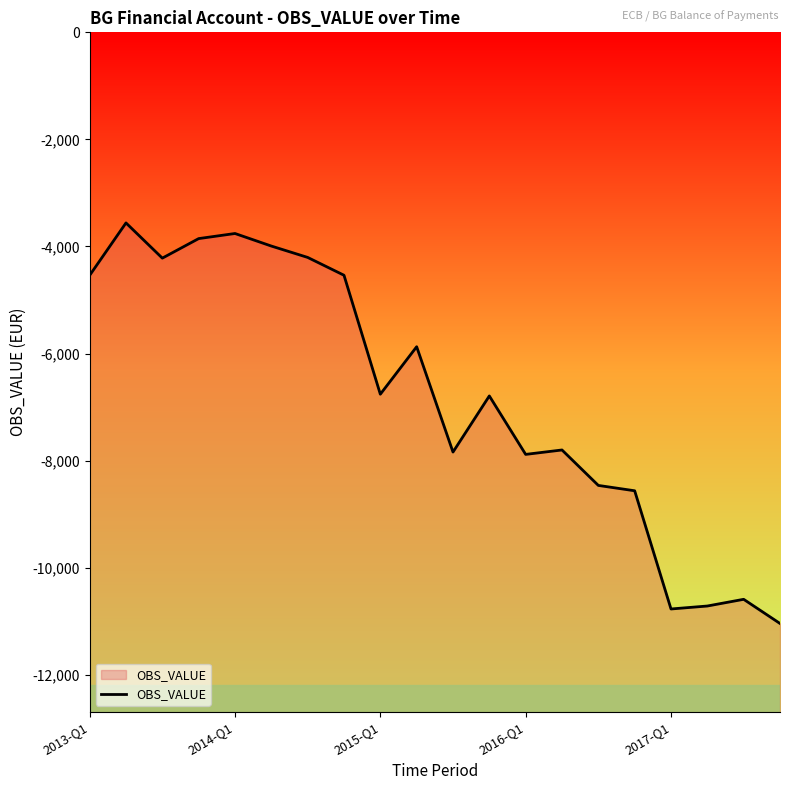

Where is the data nearest to the value -7300?

13